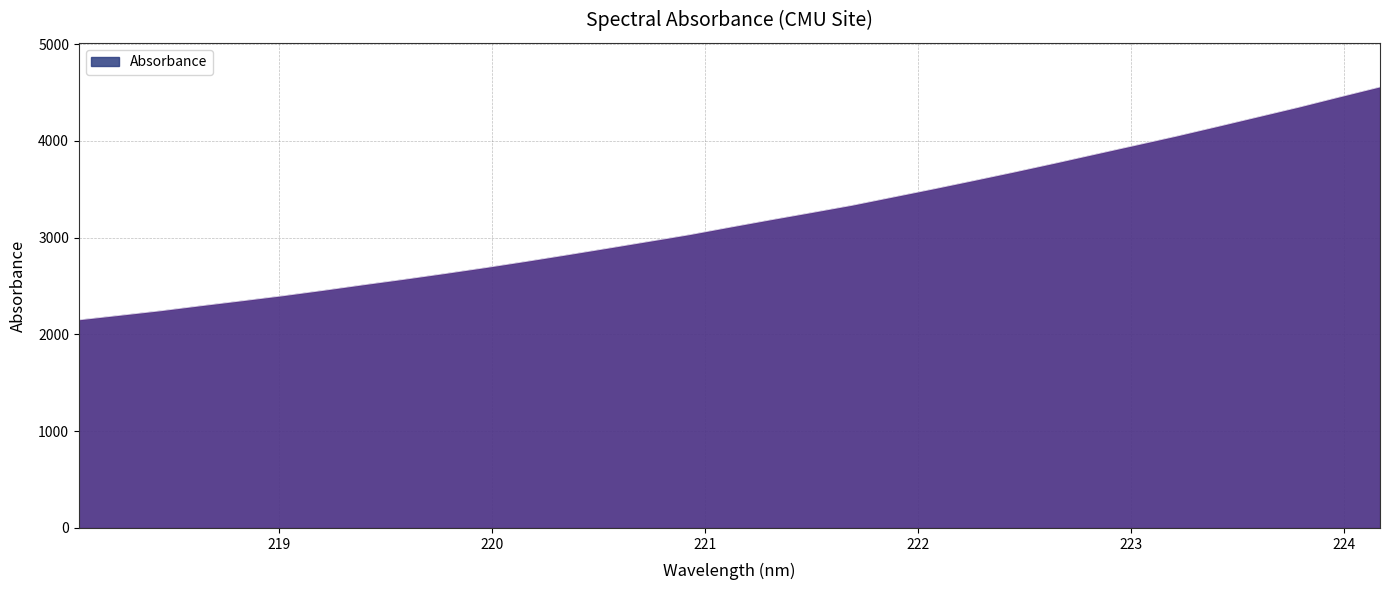

What is the difference between the maximum and minimum values?

2407.0